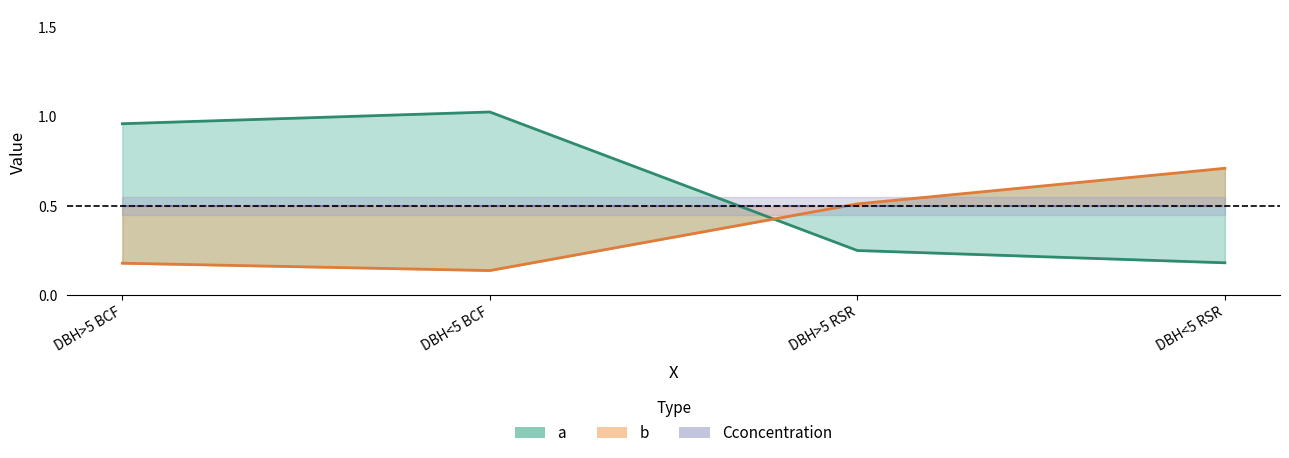

Which label corresponds to the largest value in the chart?

DBH<5 BCF